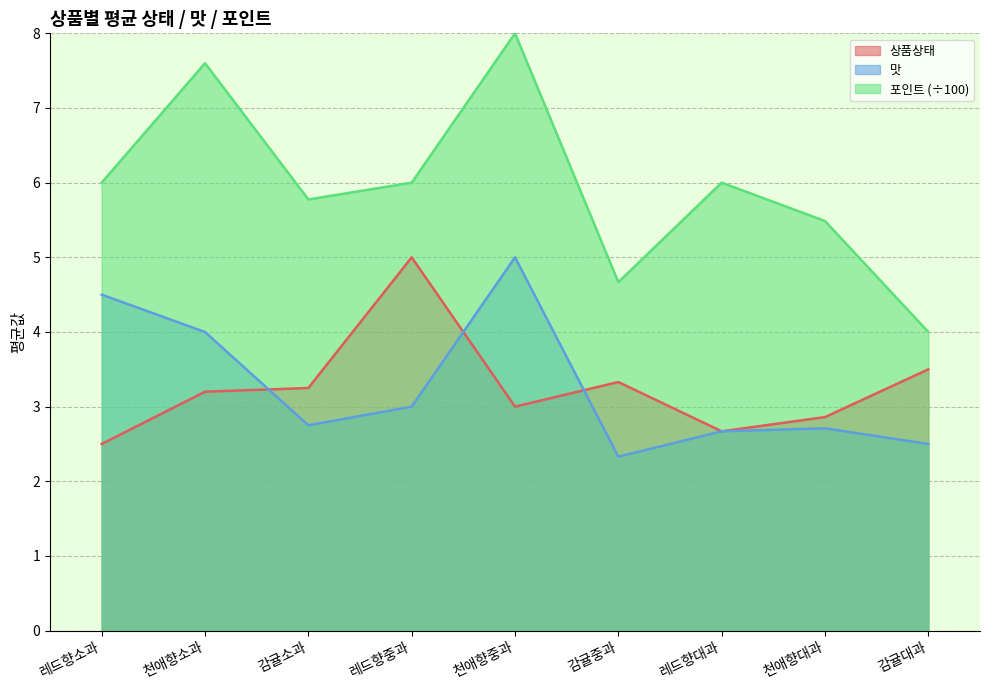

Reading left to right, what are all the values shown in this chart?

상품상태: 레드향소과=2.5	천애향소과=3.2	감귤소과=3.2	레드향중과=5.0	천애향중과=3.0	감귤중과=3.3	레드향대과=2.7	천애향대과=2.9	감귤대과=3.5
맛: 레드향소과=4.5	천애향소과=4.0	감귤소과=2.8	레드향중과=3.0	천애향중과=5.0	감귤중과=2.3	레드향대과=2.7	천애향대과=2.7	감귤대과=2.5
포인트: 레드향소과=6.0	천애향소과=7.6	감귤소과=5.8	레드향중과=6.0	천애향중과=8.0	감귤중과=4.7	레드향대과=6.0	천애향대과=5.5	감귤대과=4.0